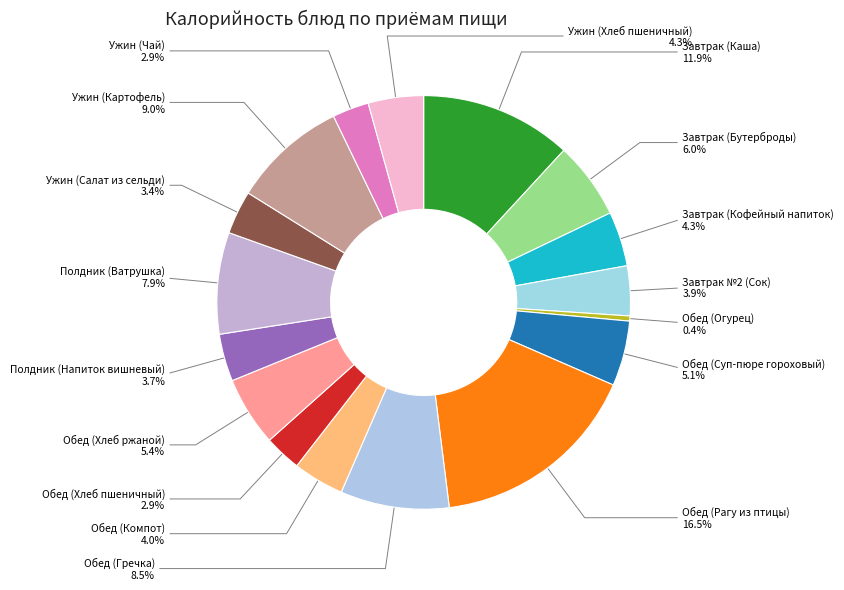

Count the number of slices in the pie.

17